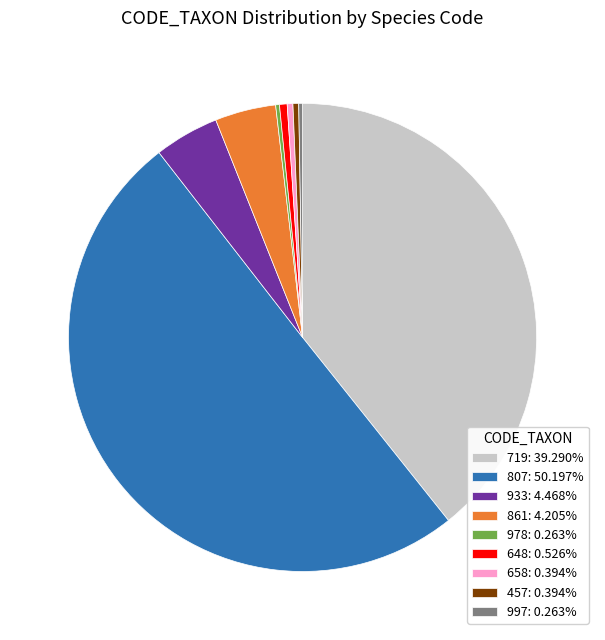

Does 457: 0.394% account for over 50% of the chart?

No